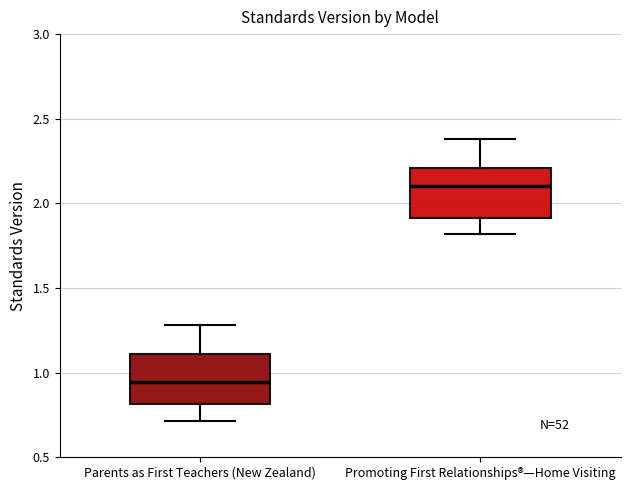

Reading left to right, read every box against the y-axis: the position of its median line, the range the box covers, and the ends of its whiskers. The values are not printed on the chart, so give them approximately, as read against the axis.

Parents as First Teachers (New Zealand): median 0.95, box 0.80 to 1.10, whiskers 0.70 to 1.30
Promoting First Relationships®—Home Visiting: median 2.10, box 1.90 to 2.20, whiskers 1.80 to 2.40